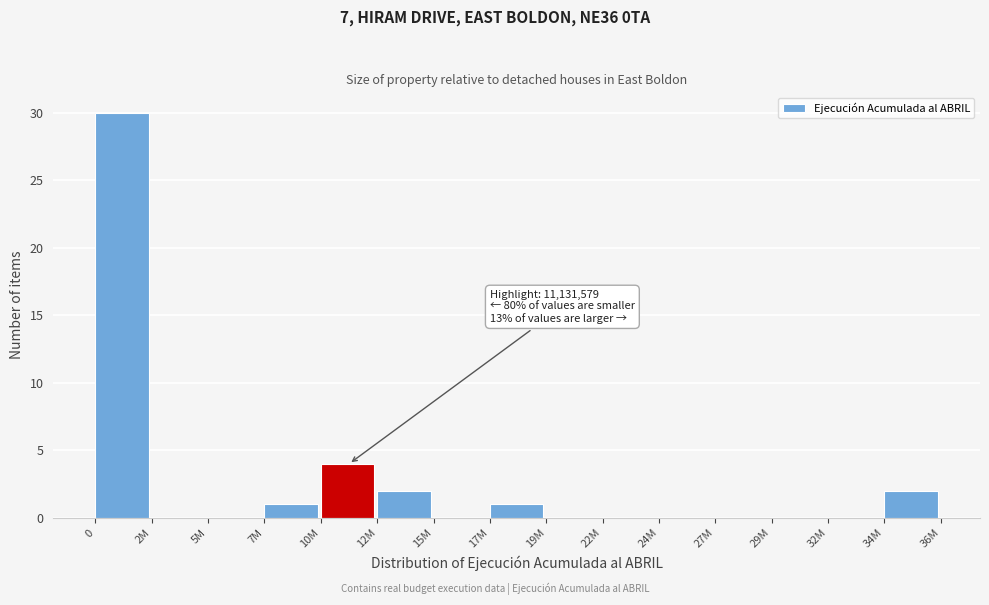

Reading left to right, extract all data points from this chart.

0=30	2M=0	5M=0	7M=1	10M=4	12M=2	15M=0	17M=1	19M=0	22M=0	24M=0	27M=0	29M=0	32M=0	34M=2